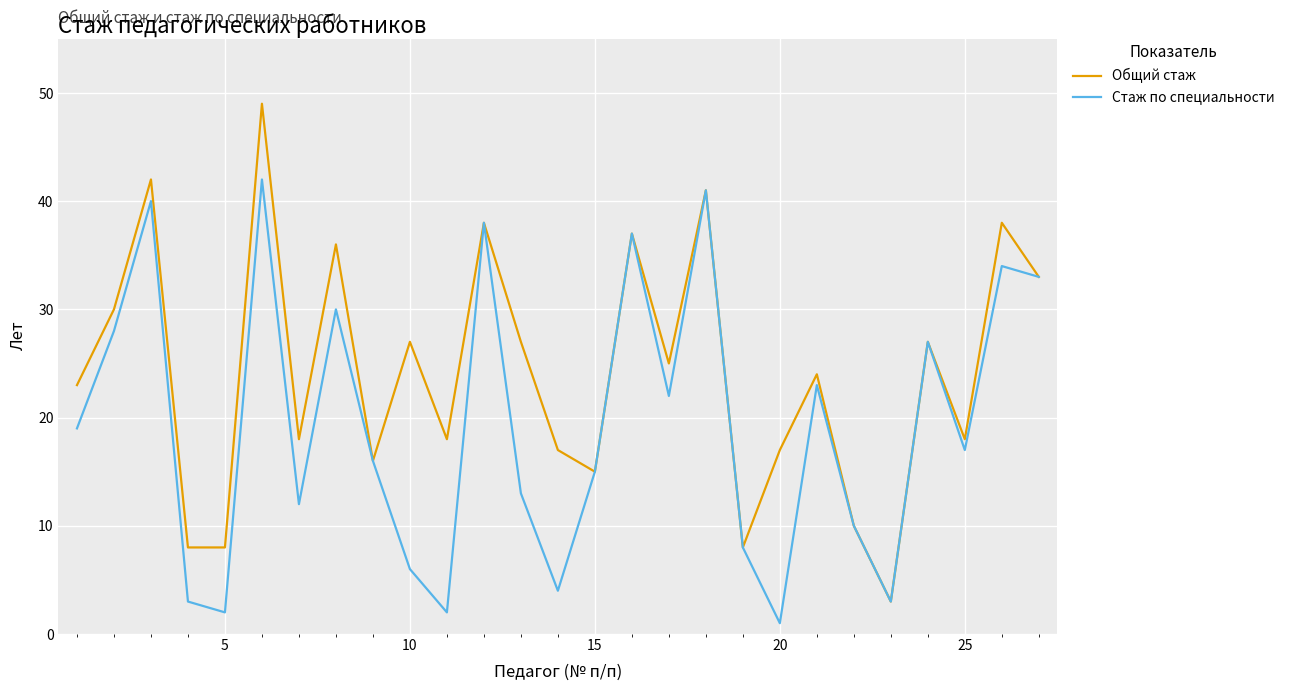

How many lines are shown in the chart?

2